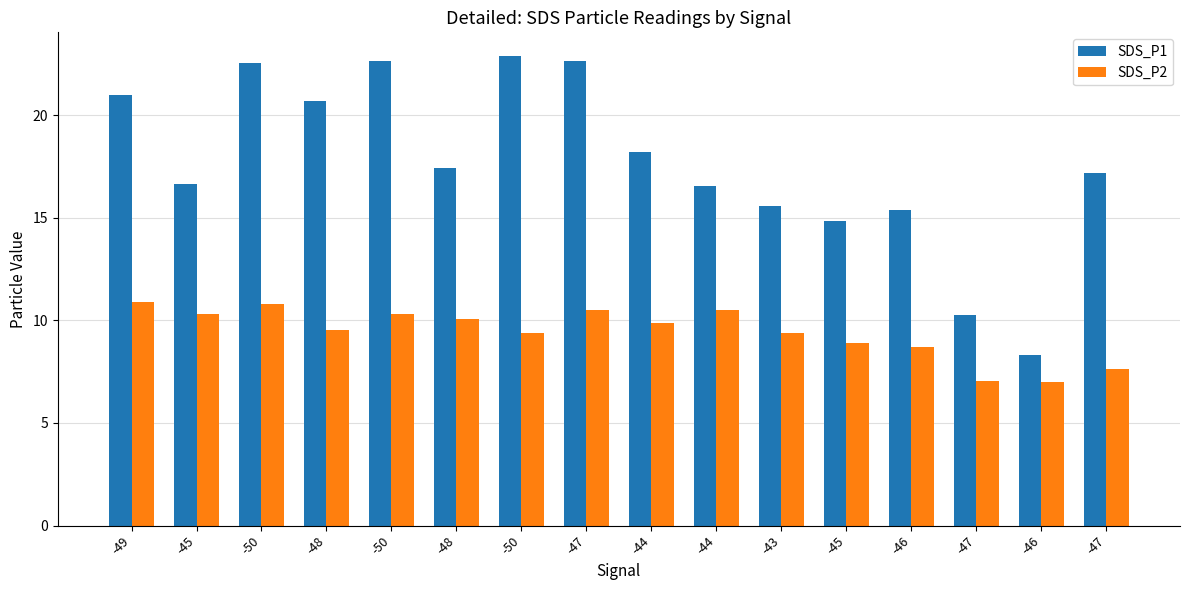

At how many categories does at least one series exceed 7?

16